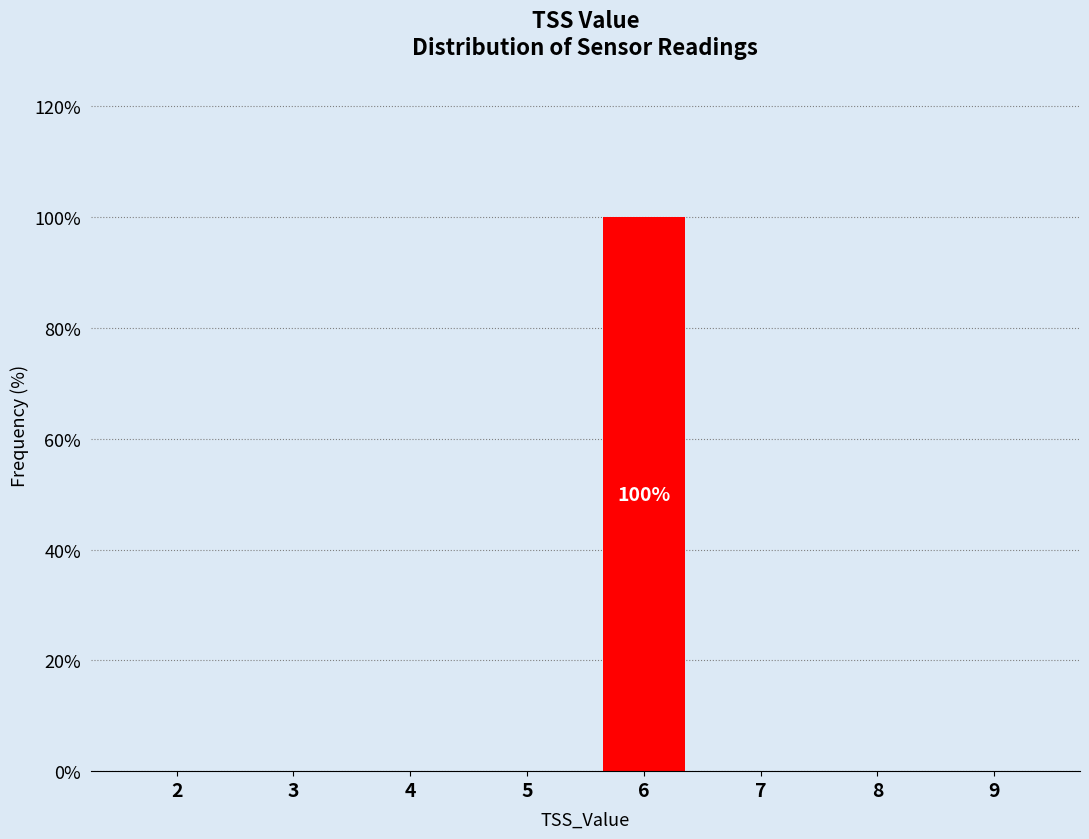

Reading left to right, list all the values displayed in this chart.

2=0	3=0	4=0	5=0	6=100	7=0	8=0	9=0